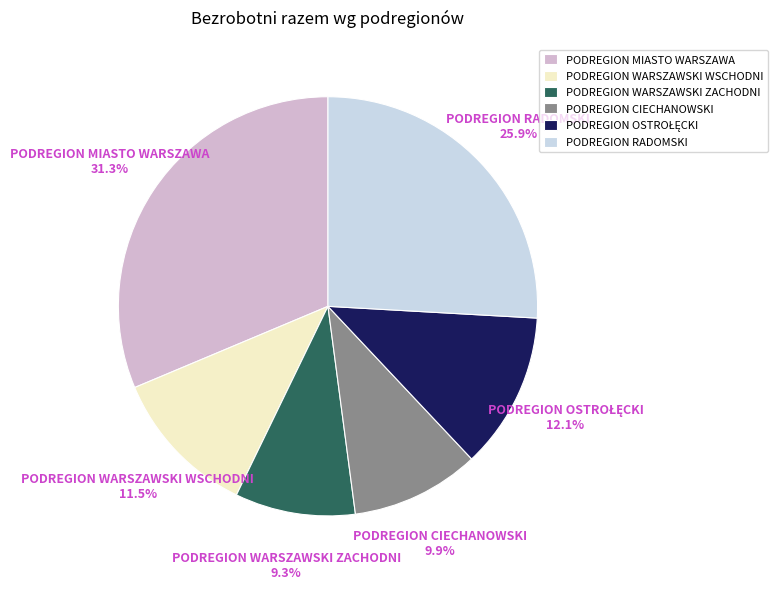

What is the ratio of the value at PODREGION WARSZAWSKI WSCHODNI to the value at PODREGION RADOMSKI?

0.4